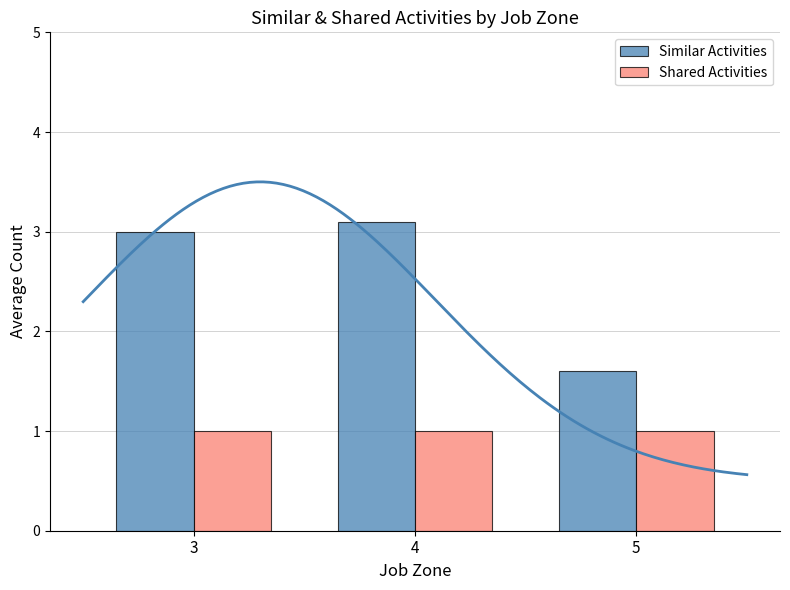

Reading right to left, what are all the values shown in this chart?

Similar Activities: 1.6	3.1	3.0
Shared Activities: 1.0	1.0	1.0